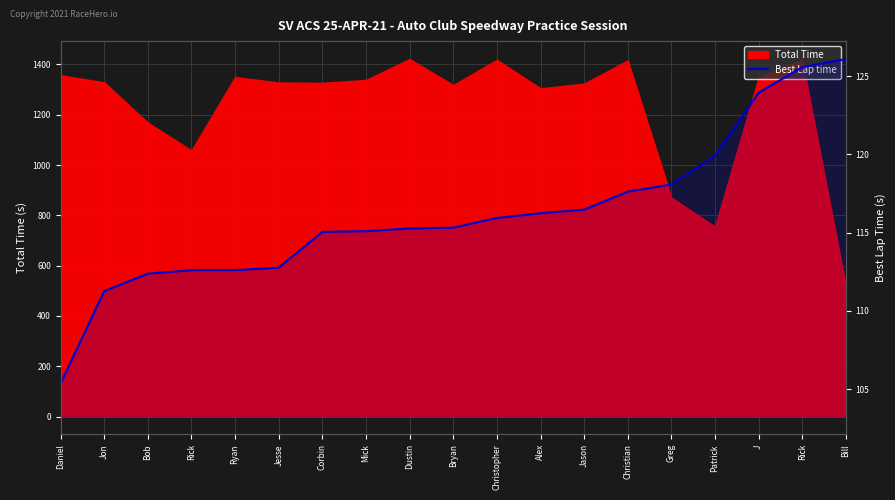

The chart shows a value of 116.2 at Alex. True or false?

True